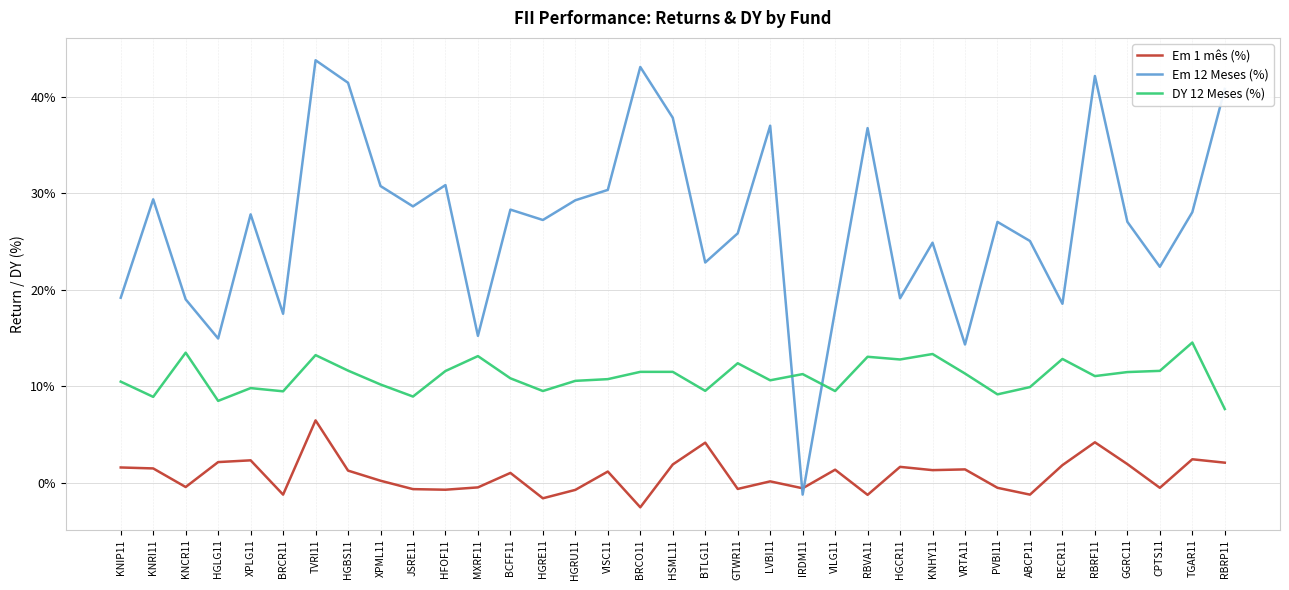

What is the difference between the DY 12 Meses (%) values at KNRI11 and HGBS11?

2.7